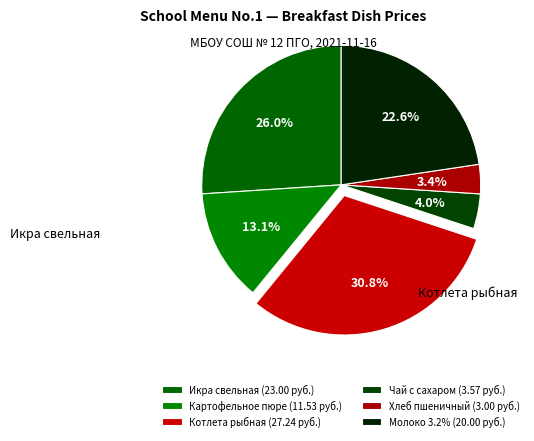

To the nearest percent, what percentage of the pie is Чай с сахаром?

4%